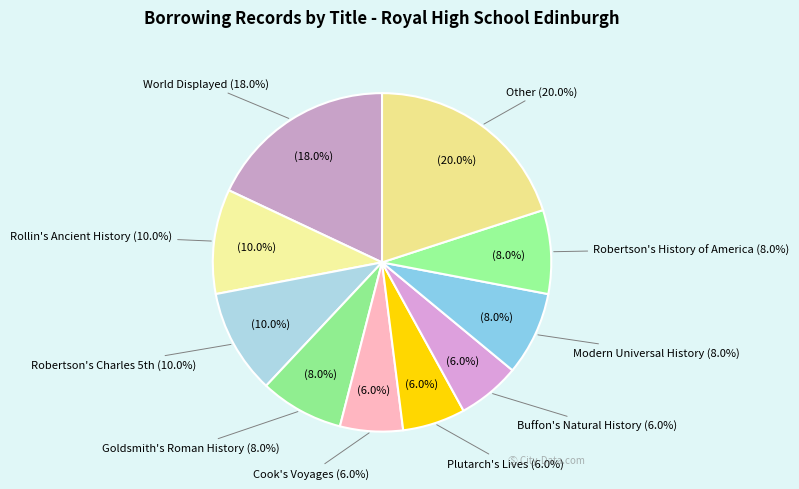

Combined, what portion of the pie is Goldsmith's Roman History and Other?

28.0%